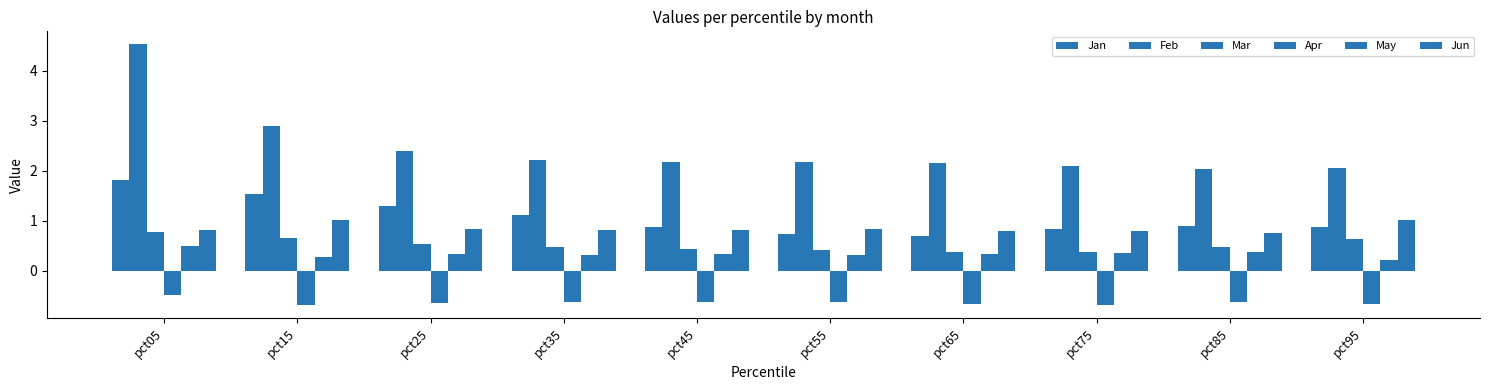

Count the number of categories in the chart.

10